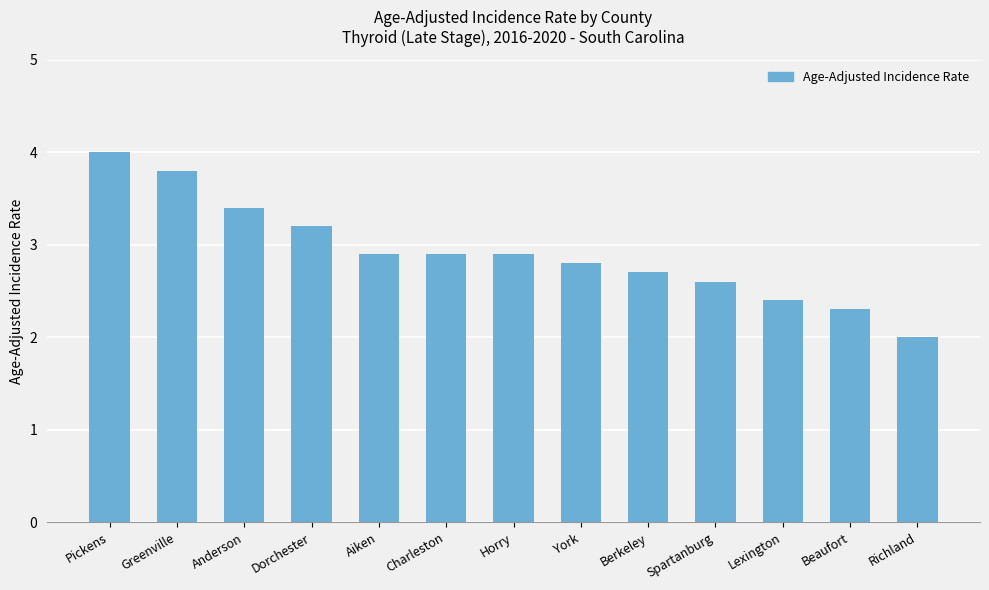

Are the bars horizontal?

No